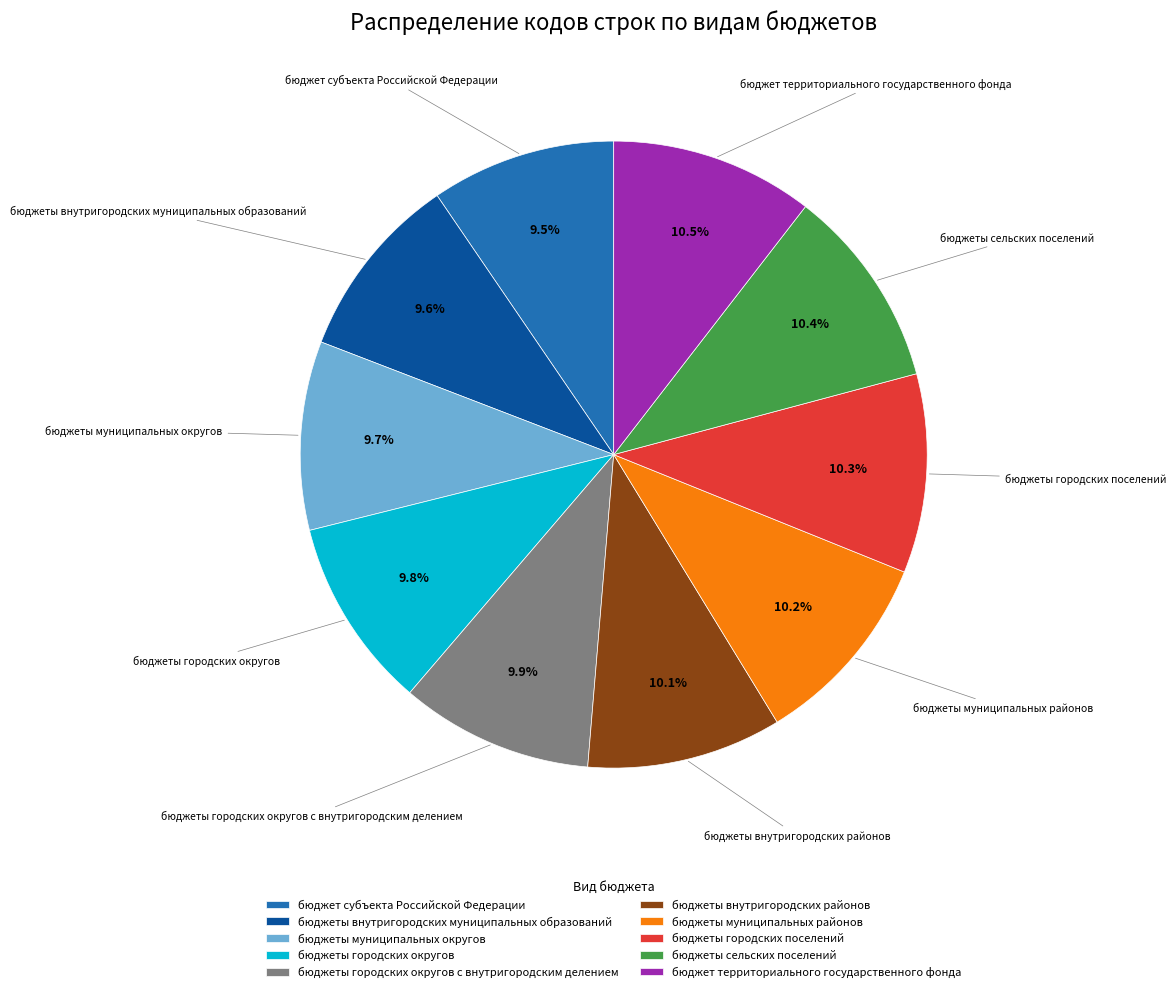

What percentage is NOT represented by бюджеты внутригородских районов?

89.9%